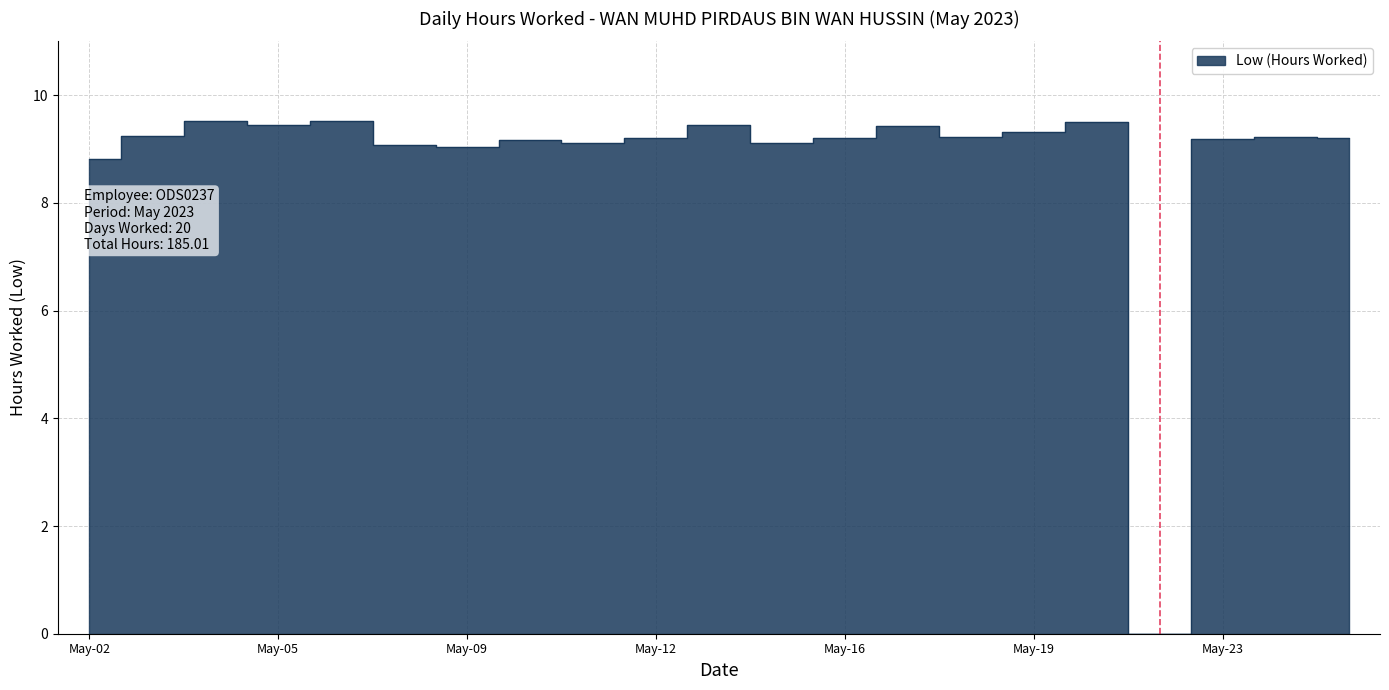

Rank the categories by value from highest to lowest.

4, 6, 20, 5, 13, 17, 19, 3, 24, 18, 12, 16, 25, 23, 10, 11, 15, 8, 9, 2, 22